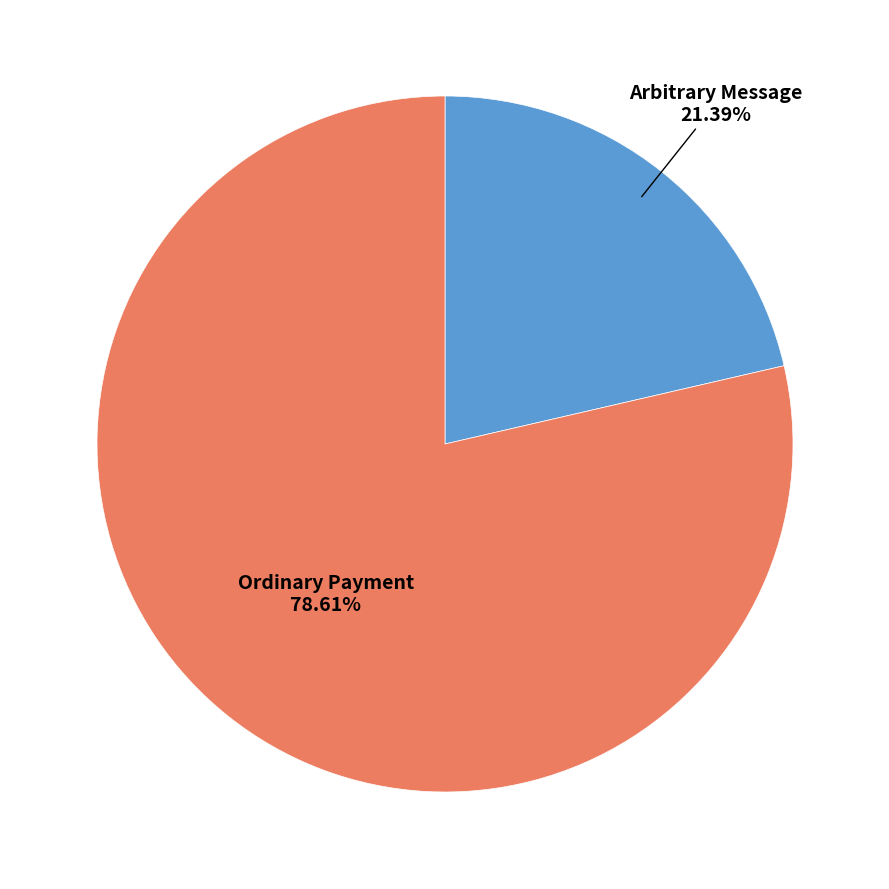

Do Ordinary Payment and Arbitrary Message together represent more than half of the pie?

Yes